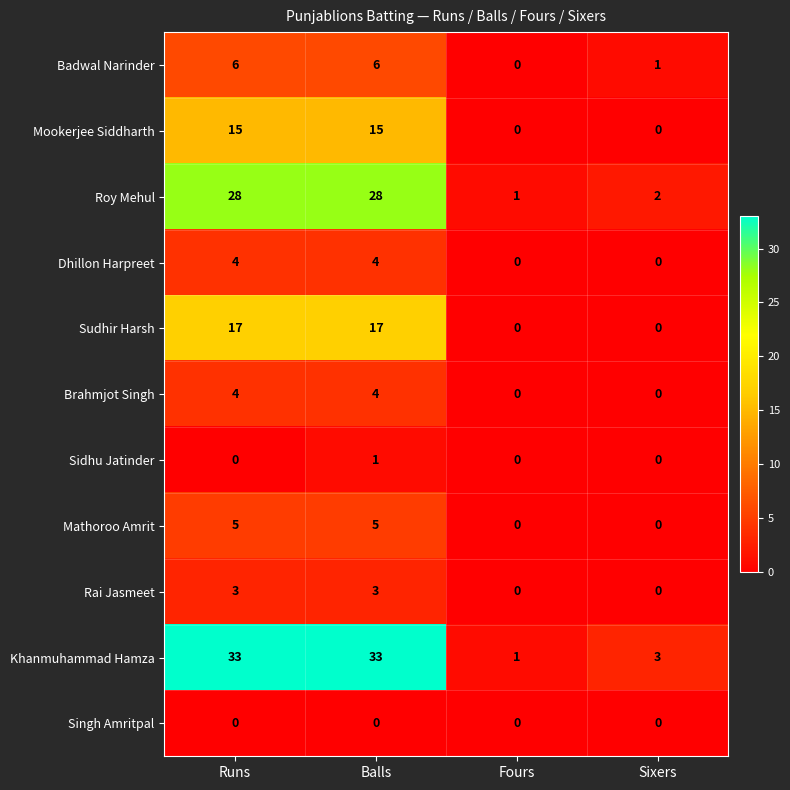

Which series has the largest total across all categories?

Khanmuhammad Hamza